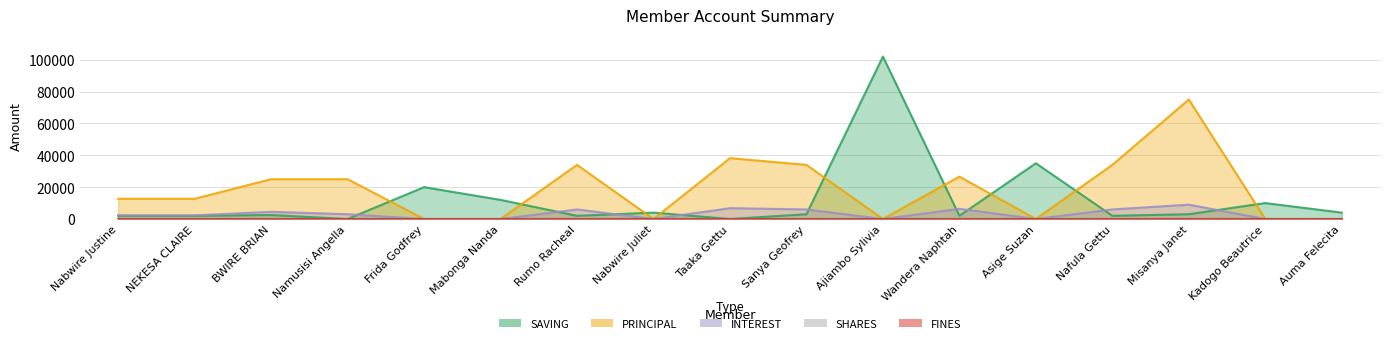

Between which two adjacent categories do PRINCIPAL and SAVING first intersect?

Namusisi Angella and Frida Godfrey